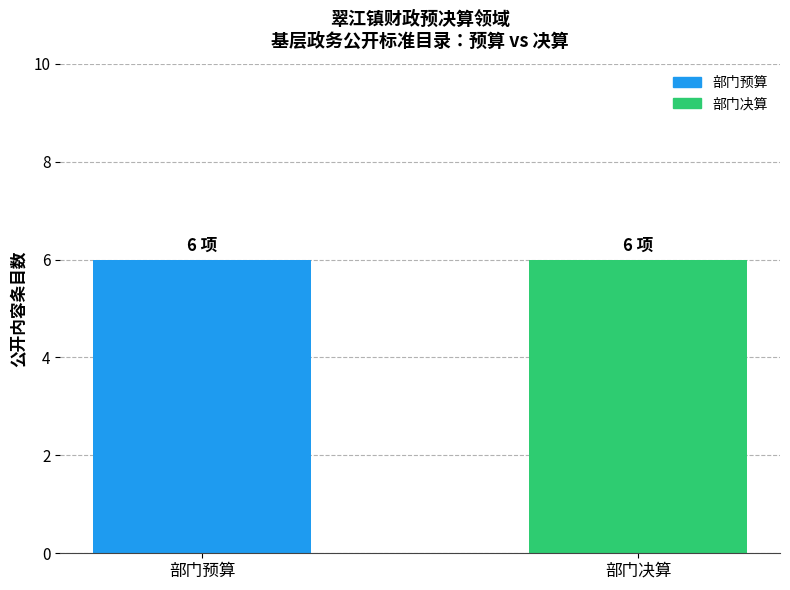

At 部门决算, list the series in order from largest to smallest.

部门预算, 部门决算